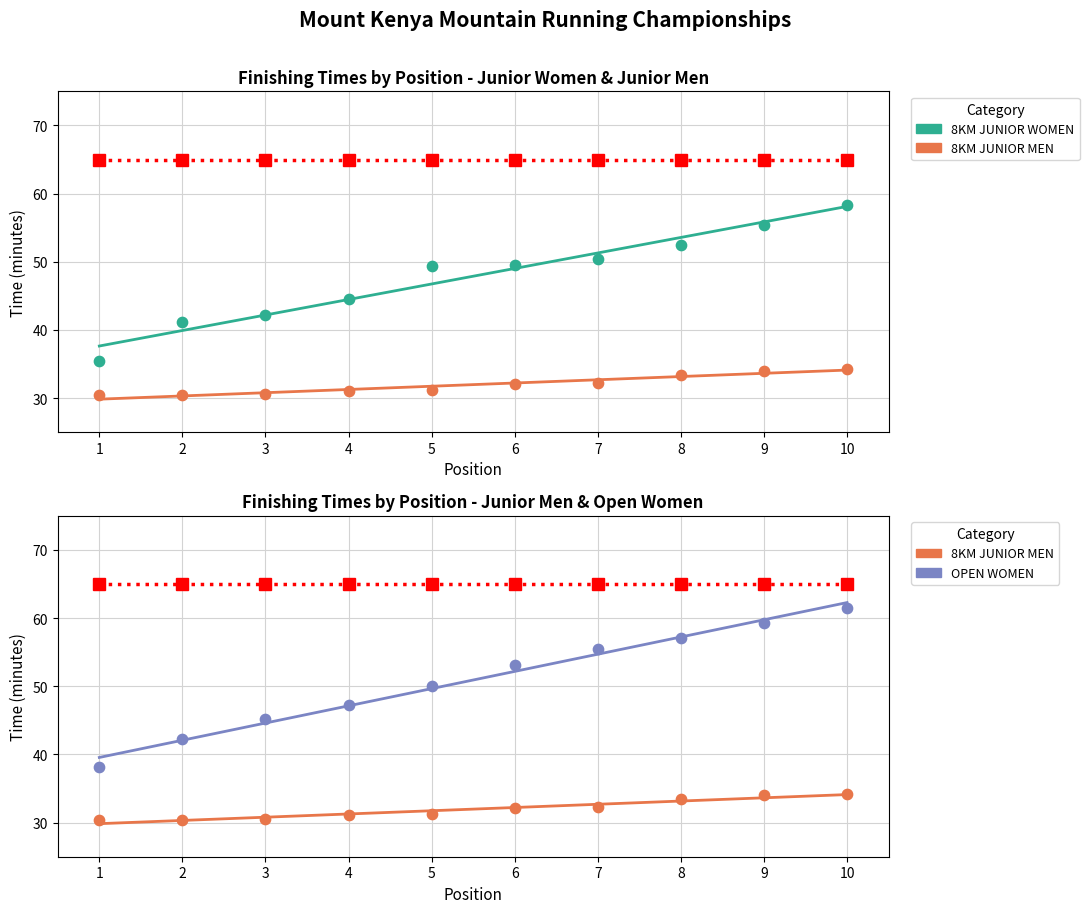

Which series contains the lowest Y value?

8KM JUNIOR MEN